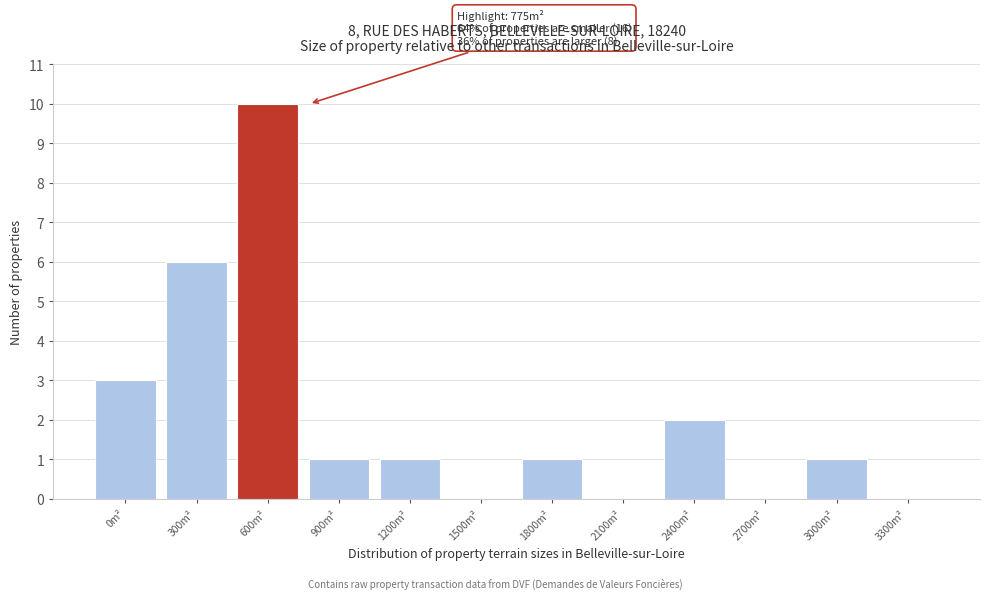

Reading left to right, what are all the values shown in this chart?

0m²=3	300m²=6	600m²=10	900m²=1	1200m²=1	1500m²=0	1800m²=1	2100m²=0	2400m²=2	2700m²=0	3000m²=1	3300m²=0